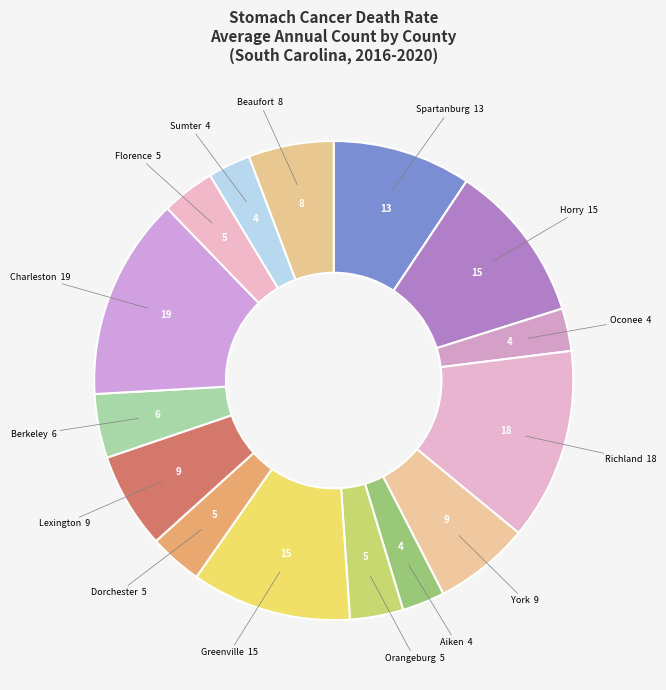

Count the number of slices in the pie.

15